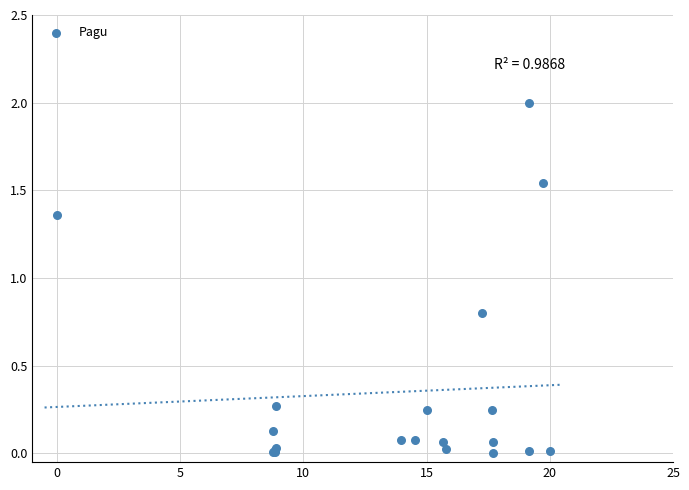

What Y value in the scatter plot is closest to 1?

0.8